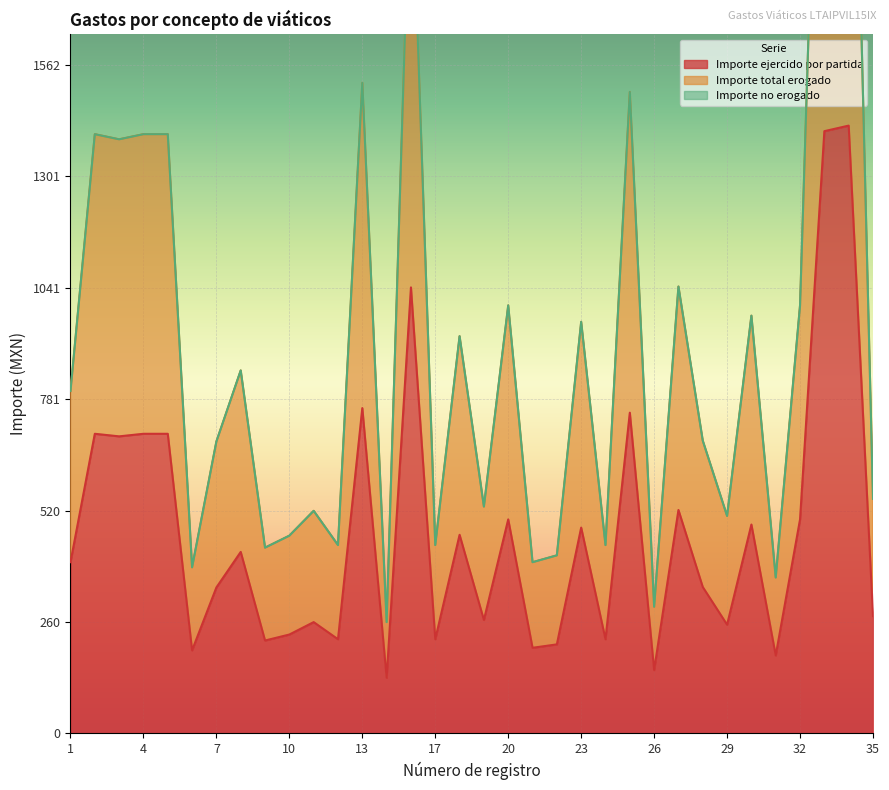

What is the value of the Importe total erogado point at the 13th from the left?

1520.0